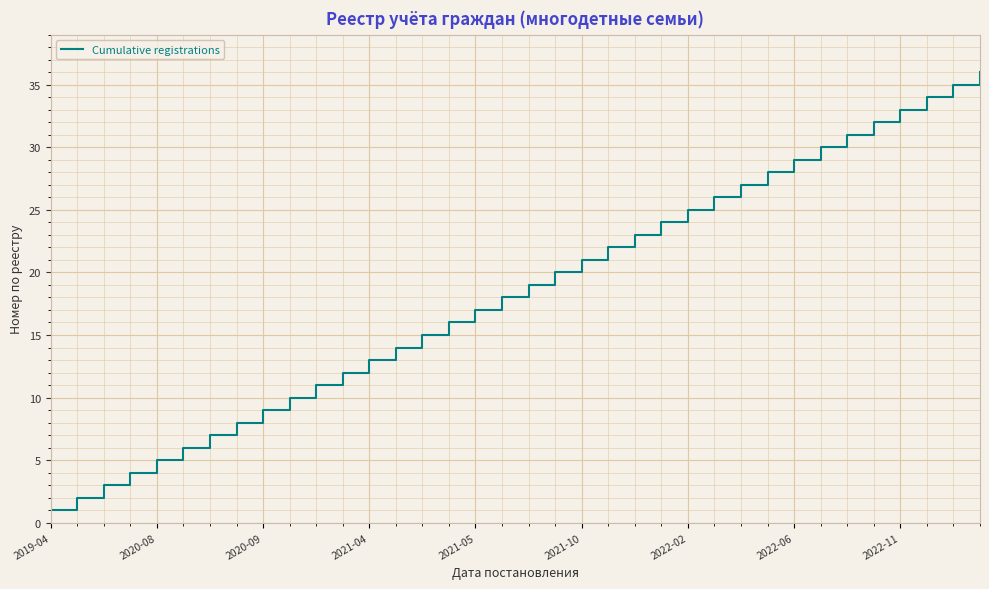

What is the maximum value shown in the chart?

36